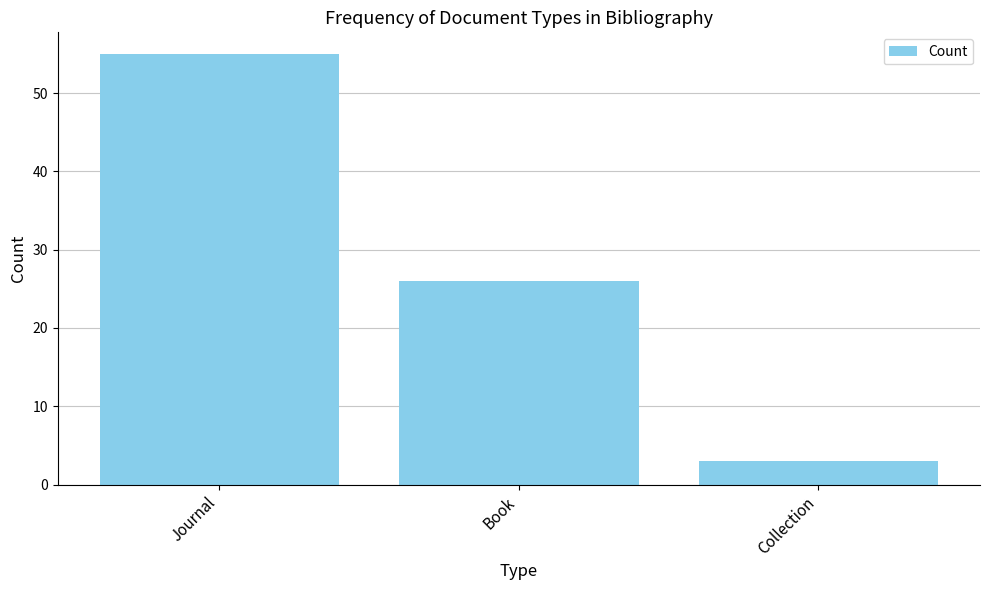

Between Book and Collection, which is larger?

Book